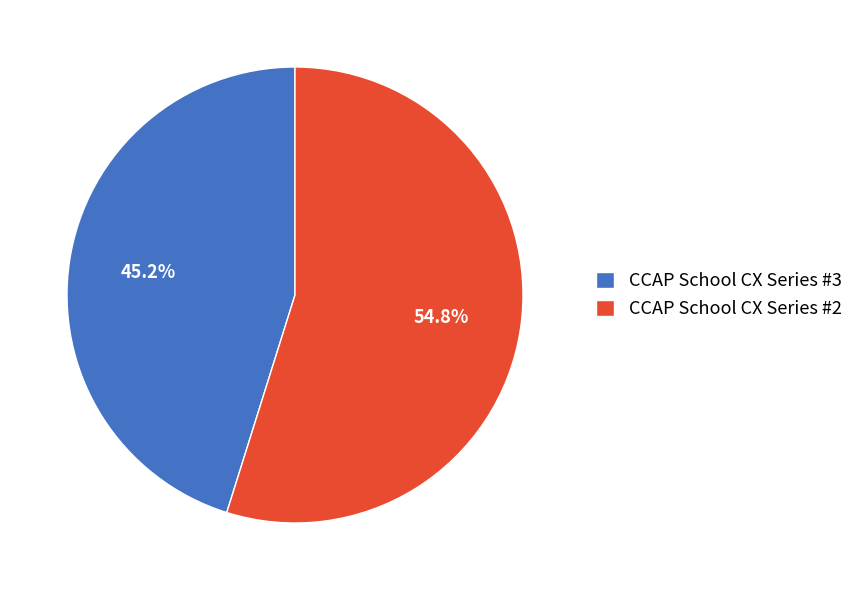

Is it true that CCAP School CX Series #3 is 45% of the pie?

True